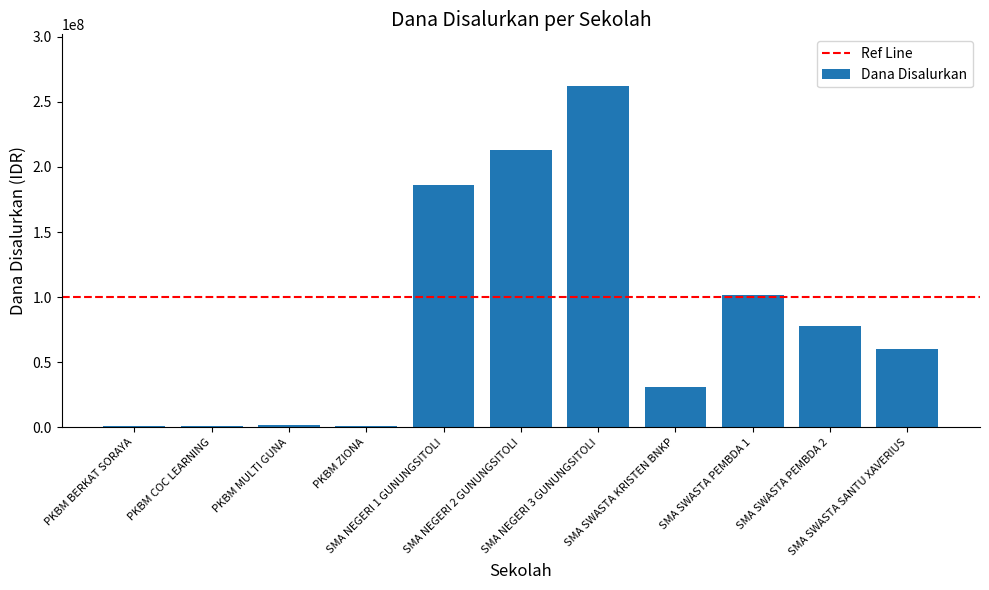

What is the maximum value shown in the chart?

262500000